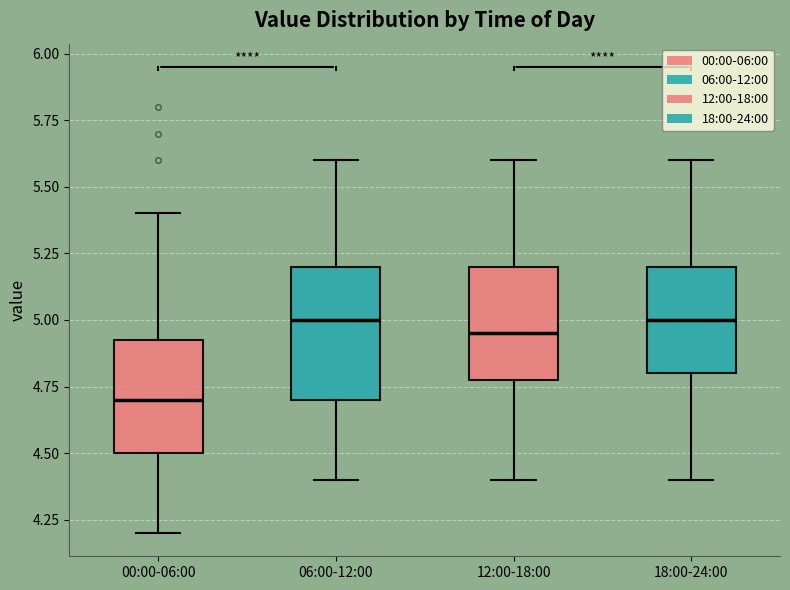

Reading left to right, read every box against the y-axis: the position of its median line, the range the box covers, and the ends of its whiskers. The values are not printed on the chart, so give them approximately, as read against the axis.

00:00-06:00: median 4.70, box 4.50 to 4.95, whiskers 4.20 to 5.40
06:00-12:00: median 5.00, box 4.70 to 5.20, whiskers 4.40 to 5.60
12:00-18:00: median 4.95, box 4.80 to 5.20, whiskers 4.40 to 5.60
18:00-24:00: median 5.00, box 4.80 to 5.20, whiskers 4.40 to 5.60